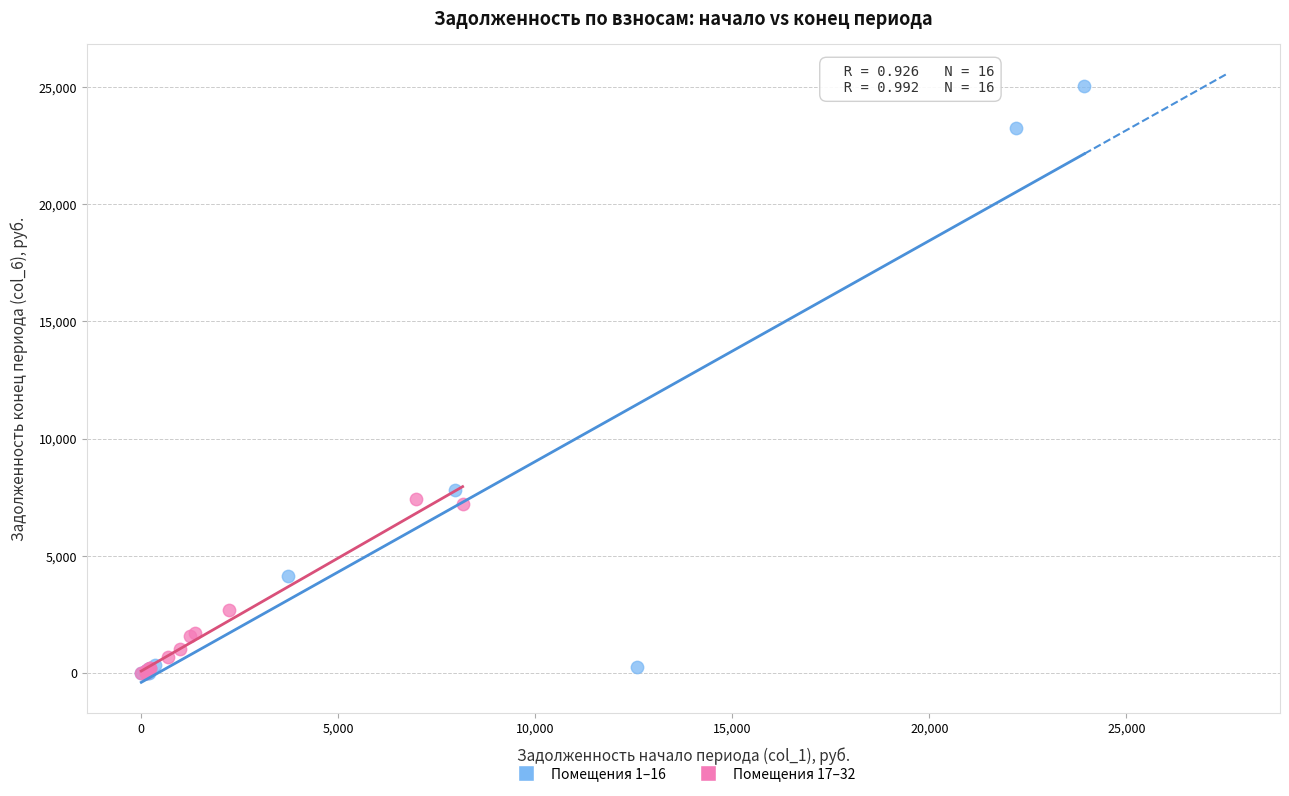

Which series has the widest spread of Y values?

Помещения 1–16